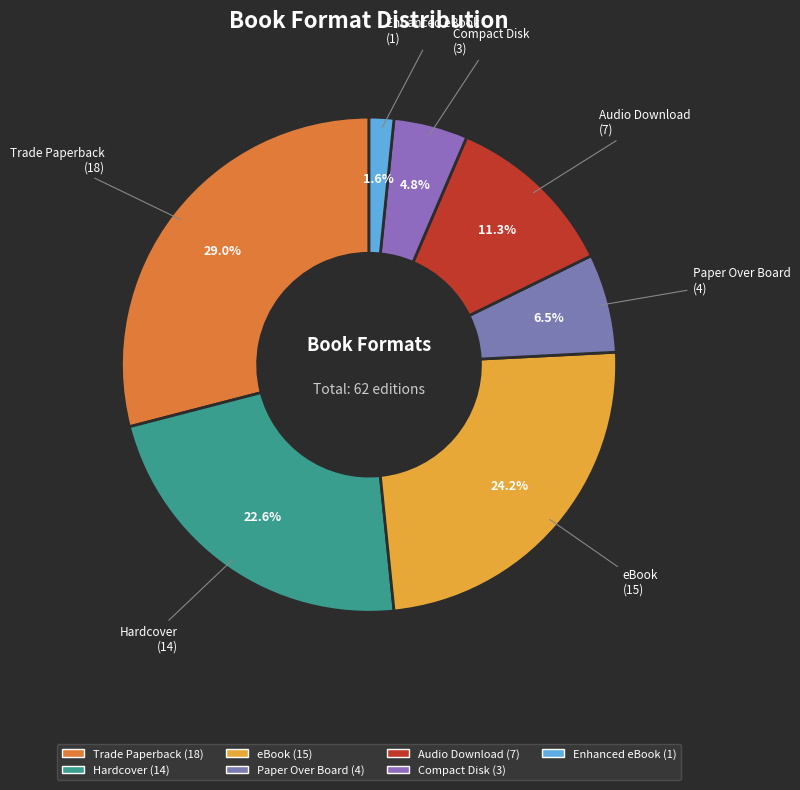

Combined, do Trade Paperback and Compact Disk account for over 50%?

No